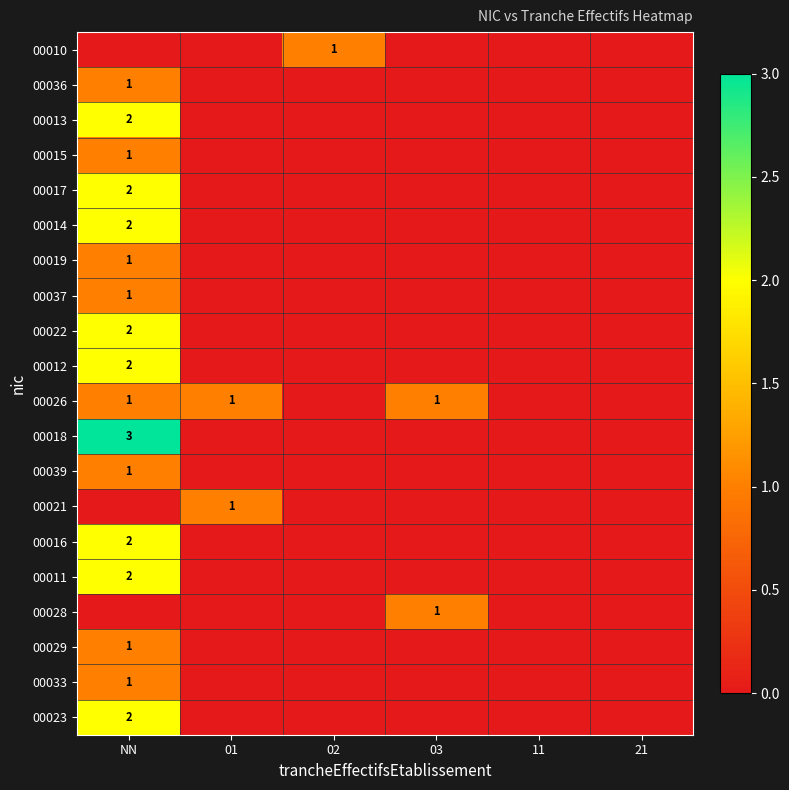

Is it true that 00036 equals 0 at NN?

False